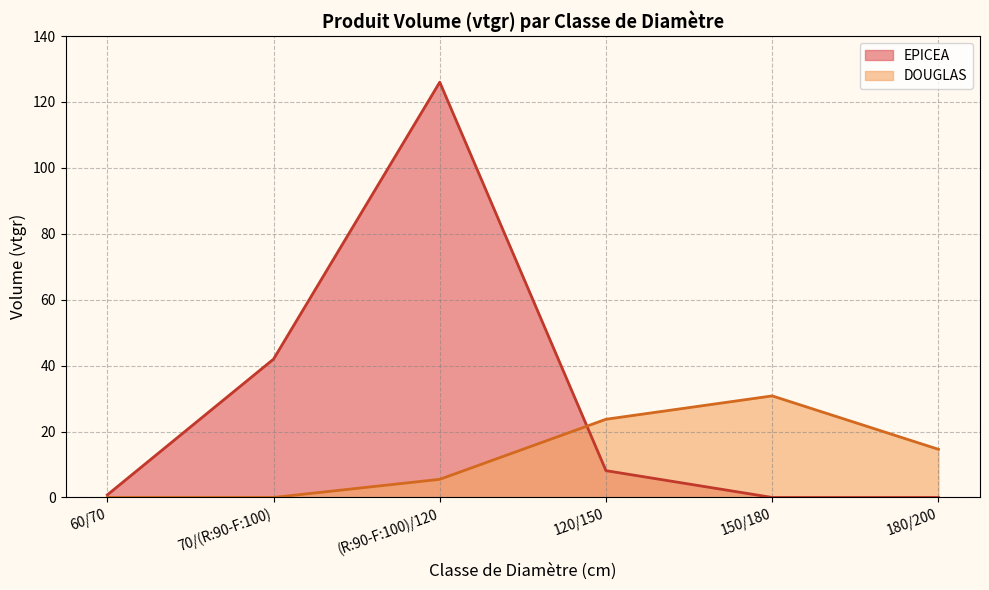

What is the spread (max minus min) of values at 150/180?

30.8